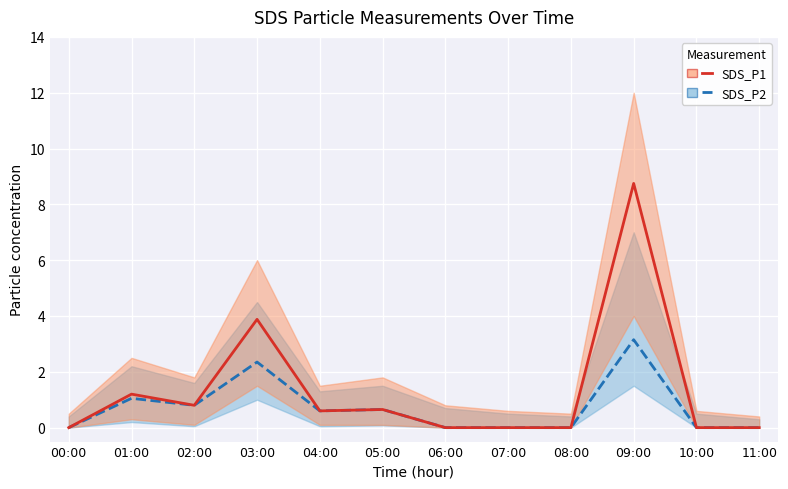

Count the number of data series in this chart.

2